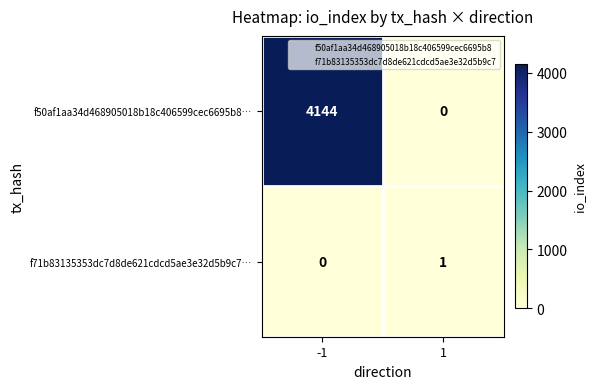

What is the total value across all series at 1?

1